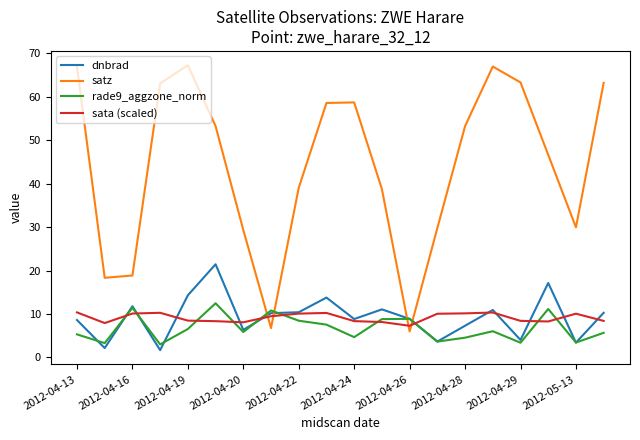

Which series has the largest total across all categories?

satz